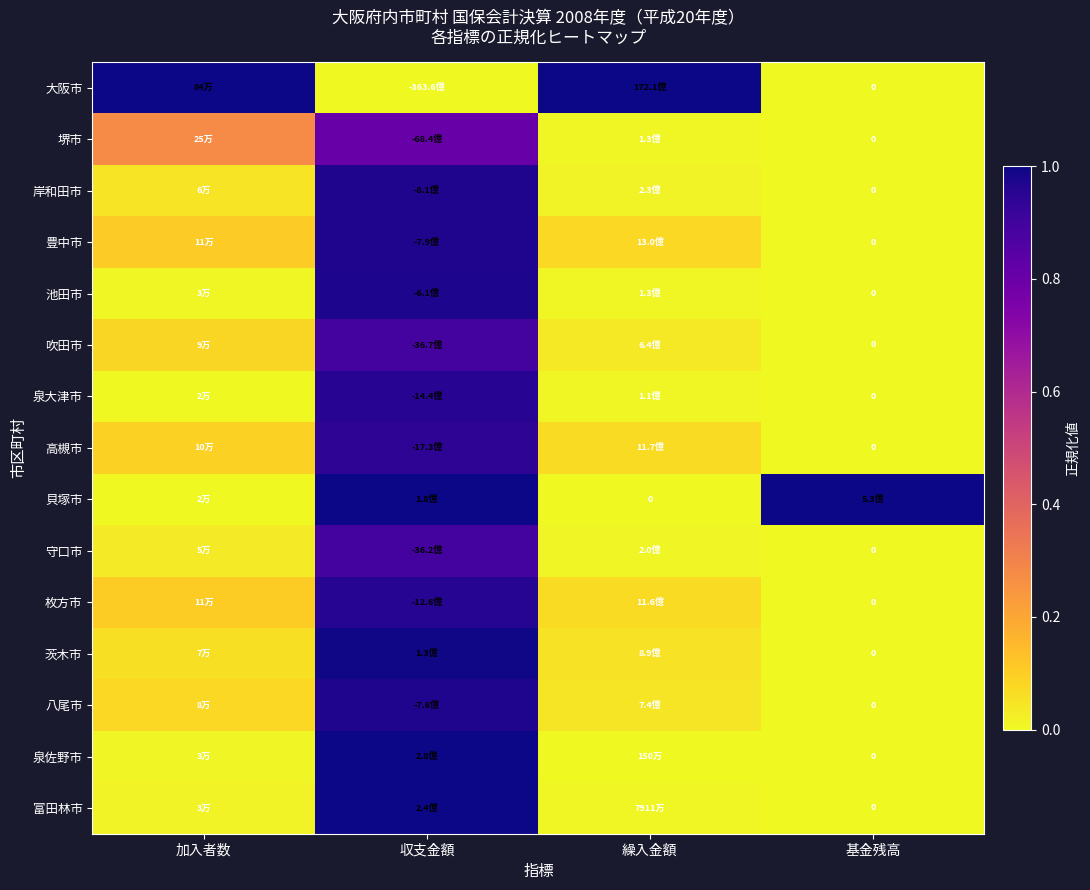

How many categories are shown in the chart?

4